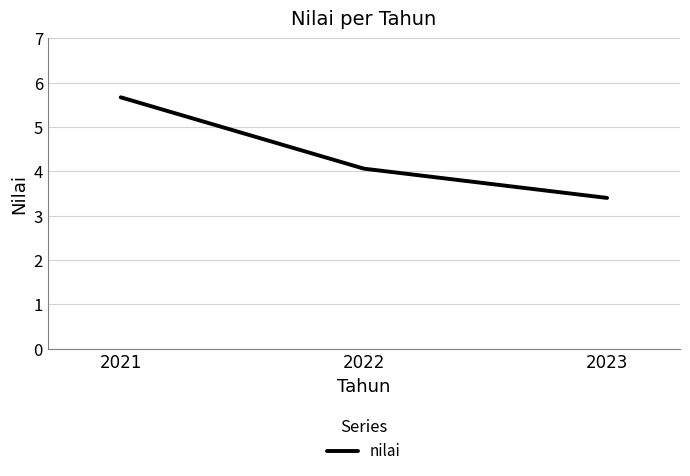

What value does the data have at 2022?

4.1